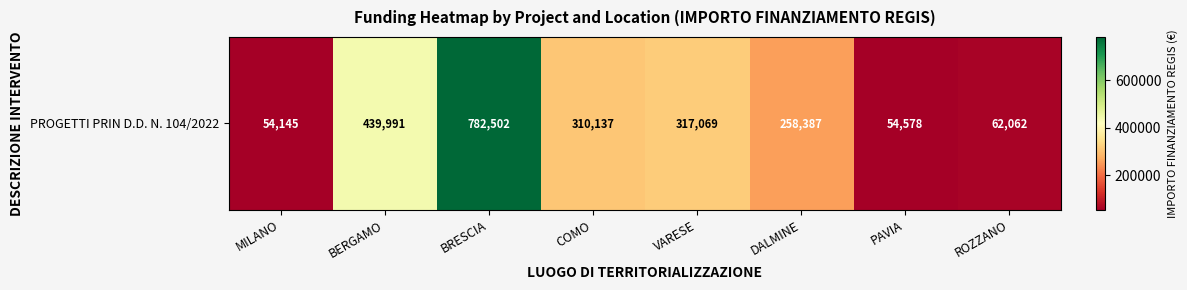

Count the number of data series in this chart.

1